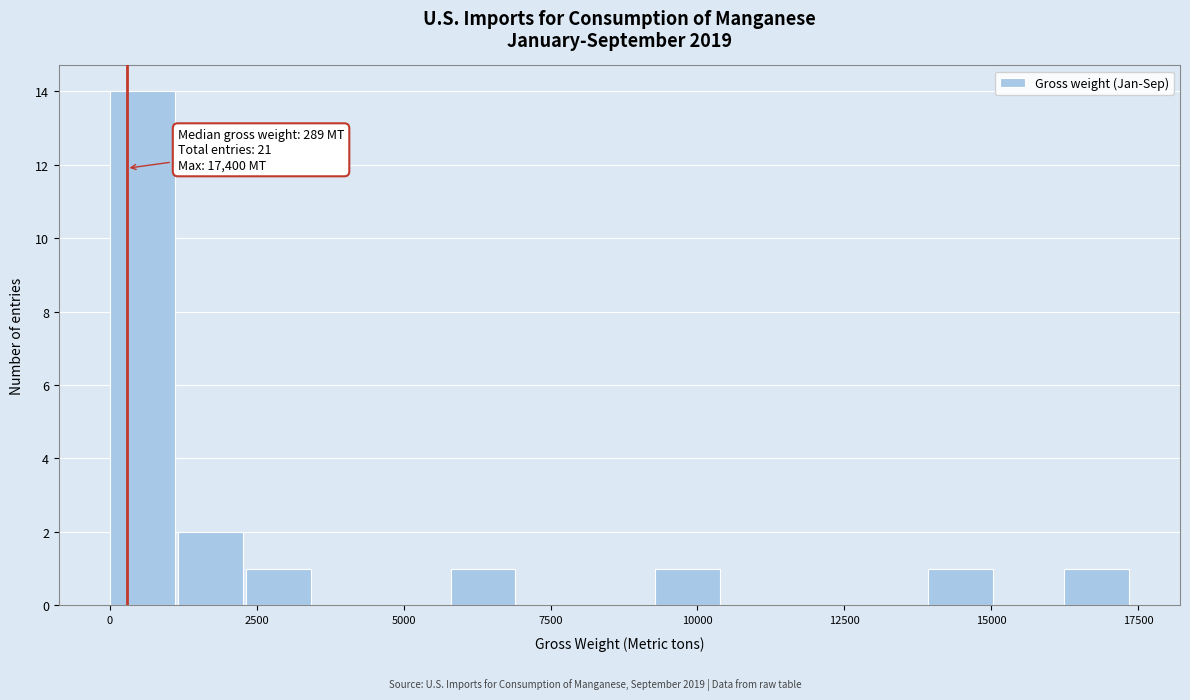

Around what value on the x-axis is the tallest bar? Give the approximate position of its centre, as read against the axis.

500